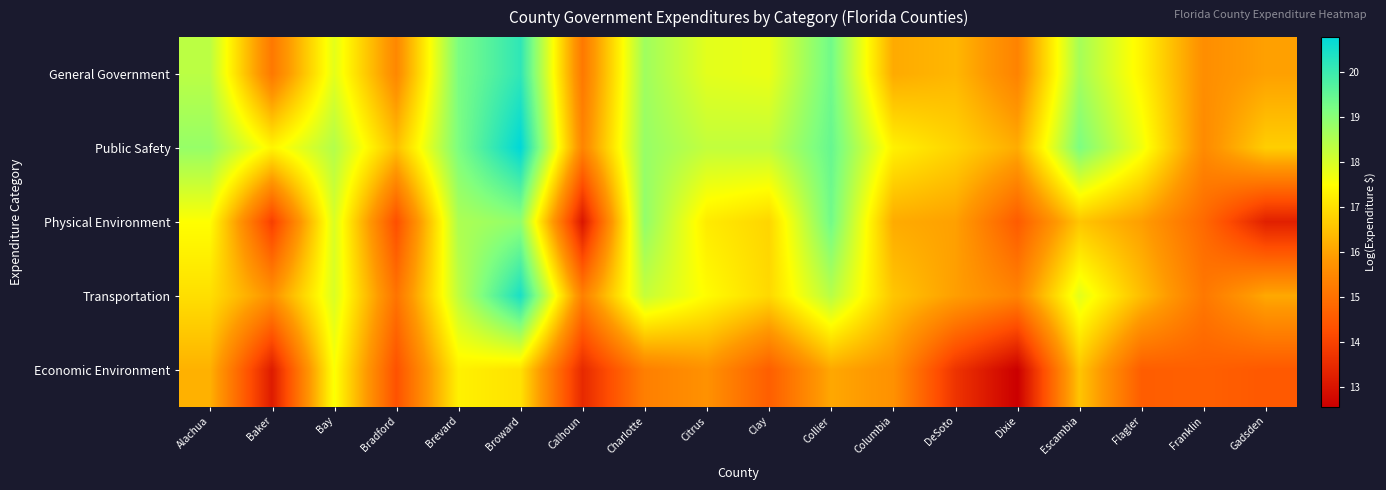

Reading left to right, what are all the values shown in this chart?

General Government: Alachua=18.4	Baker=15.1	Bay=17.8	Bradford=15.5	Brevard=19.2	Broward=20.2	Calhoun=15.2	Charlotte=18.7	Citrus=17.9	Clay=17.7	Collier=19.3	Columbia=16.1	DeSoto=16.3	Dixie=15.4	Escambia=18.6	Flagler=17.3	Franklin=15.6	Gadsden=16.0
Public Safety: Alachua=18.8	Baker=17.3	Bay=18.5	Bradford=16.5	Brevard=19.2	Broward=20.8	Calhoun=15.4	Charlotte=18.8	Citrus=18.3	Clay=18.3	Collier=19.4	Columbia=17.3	DeSoto=16.8	Dixie=16.2	Escambia=19.2	Flagler=17.7	Franklin=15.5	Gadsden=16.7
Physical Environment: Alachua=17.5	Baker=13.9	Bay=18.0	Bradford=14.3	Brevard=18.5	Broward=18.9	Calhoun=13.0	Charlotte=18.9	Citrus=17.2	Clay=16.8	Collier=19.3	Columbia=16.2	DeSoto=16.0	Dixie=14.5	Escambia=16.6	Flagler=15.9	Franklin=14.8	Gadsden=13.3
Transportation: Alachua=17.0	Baker=15.7	Bay=18.0	Bradford=15.1	Brevard=18.3	Broward=20.4	Calhoun=15.3	Charlotte=18.2	Citrus=17.4	Clay=16.9	Collier=18.4	Columbia=16.6	DeSoto=15.9	Dixie=15.4	Escambia=17.8	Flagler=16.4	Franklin=15.1	Gadsden=16.1
Economic Environment: Alachua=16.2	Baker=13.2	Bay=17.6	Bradford=14.3	Brevard=17.3	Broward=17.0	Calhoun=13.5	Charlotte=15.3	Citrus=15.7	Clay=14.6	Collier=16.1	Columbia=15.7	DeSoto=13.7	Dixie=12.6	Escambia=16.6	Flagler=14.6	Franklin=14.6	Gadsden=14.5